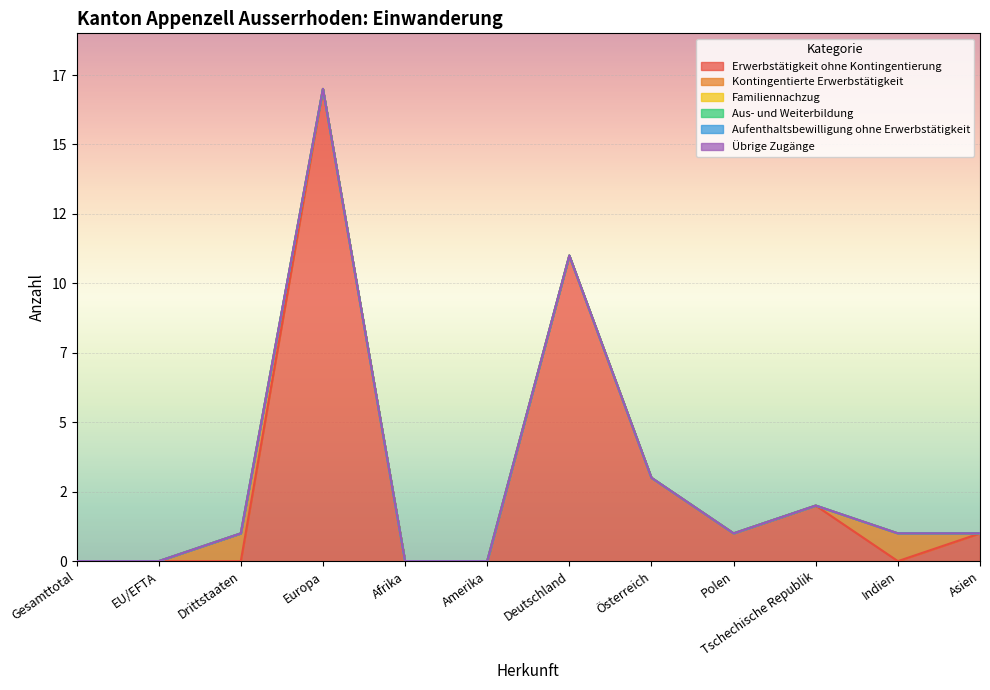

True or false: Aus- und Weiterbildung has a value of 0 at Amerika.

True